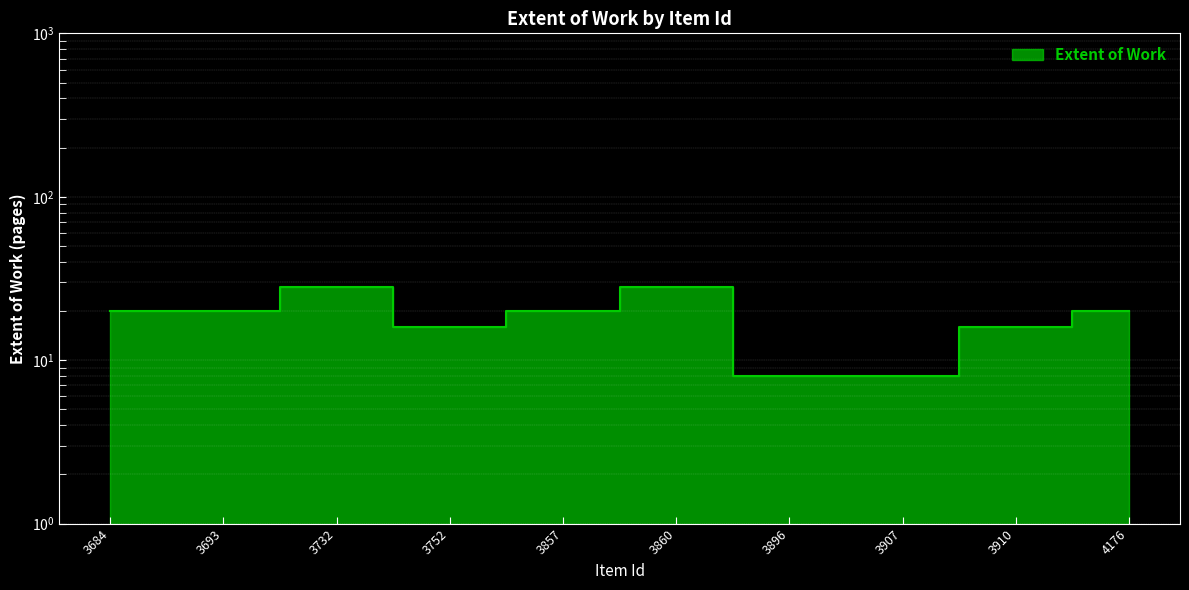

How many values are between 16 and 20?

6